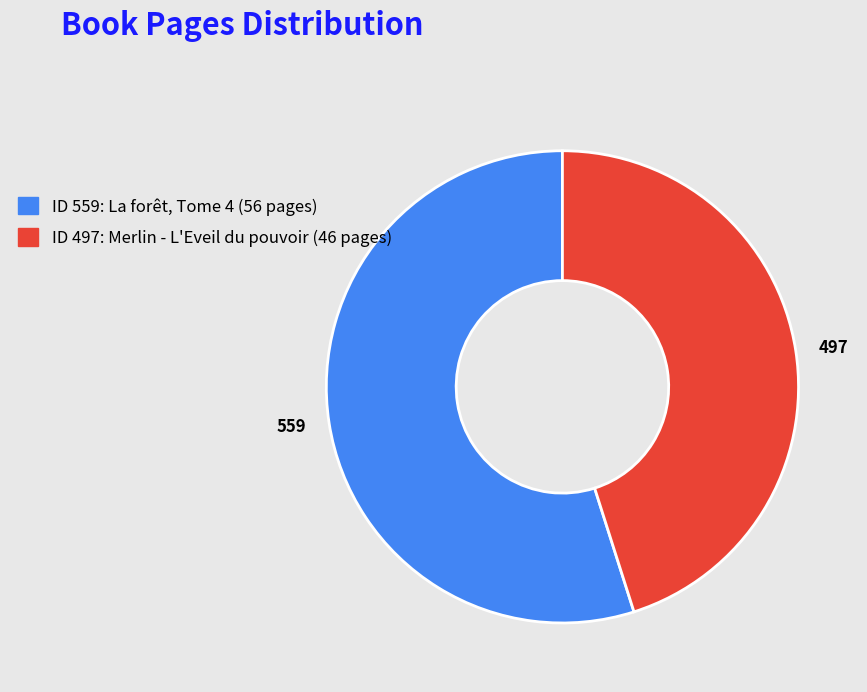

What is the smallest slice in the pie chart?

497